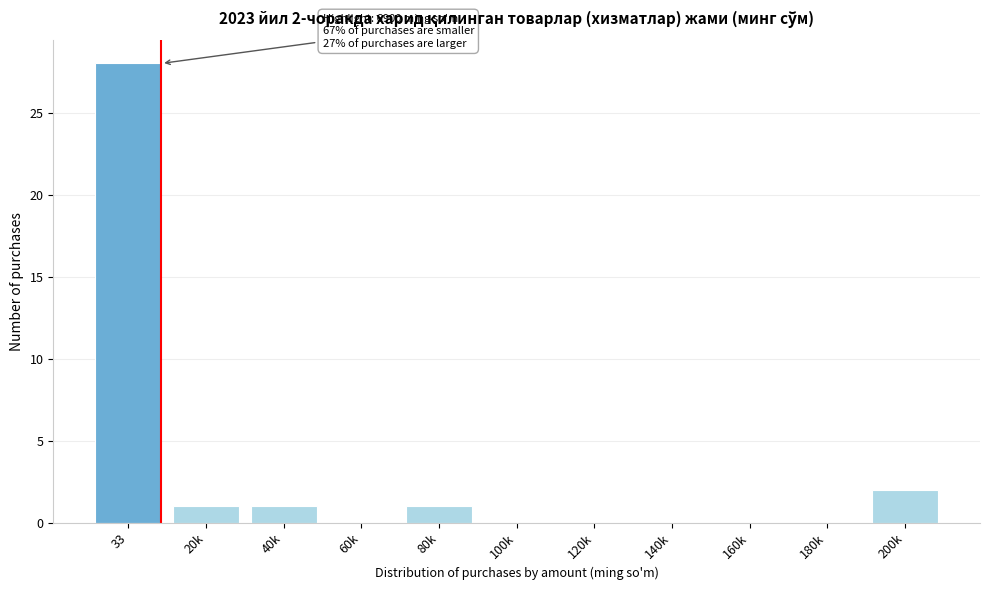

Reading left to right, what are all the values shown in this chart?

33=28	20k=1	40k=1	60k=0	80k=1	100k=0	120k=0	140k=0	160k=0	180k=0	200k=2